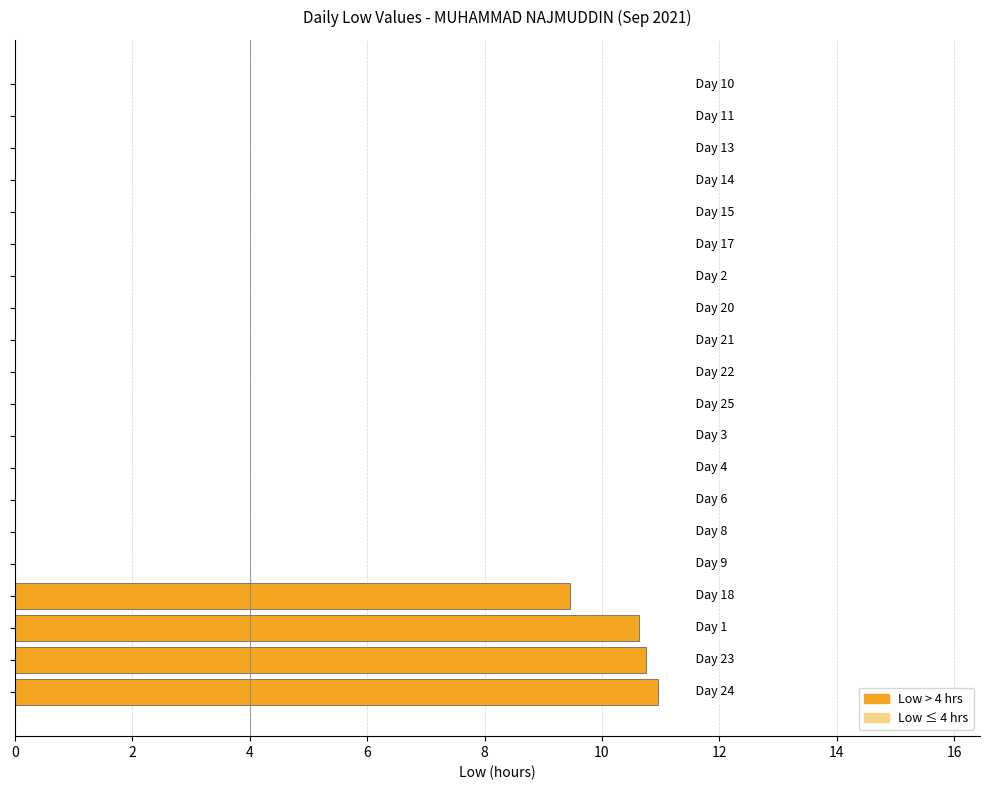

What is the sum of all values?

41.8